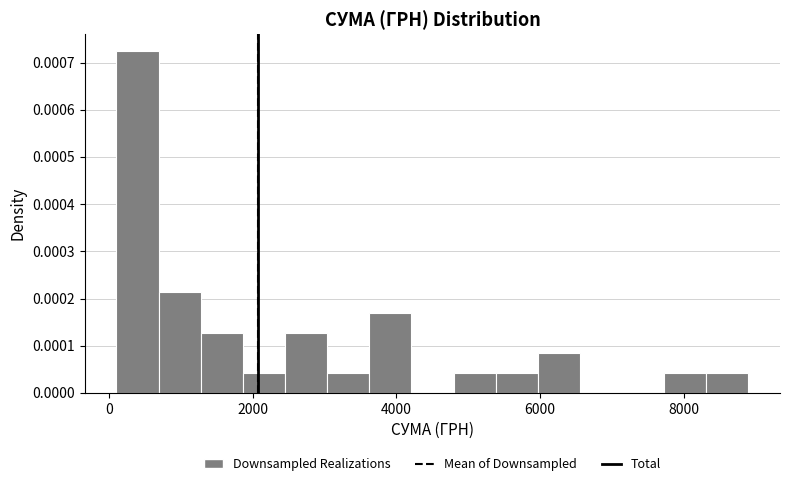

Read against the x-axis, roughly where is the centre of the tallest bar?

400